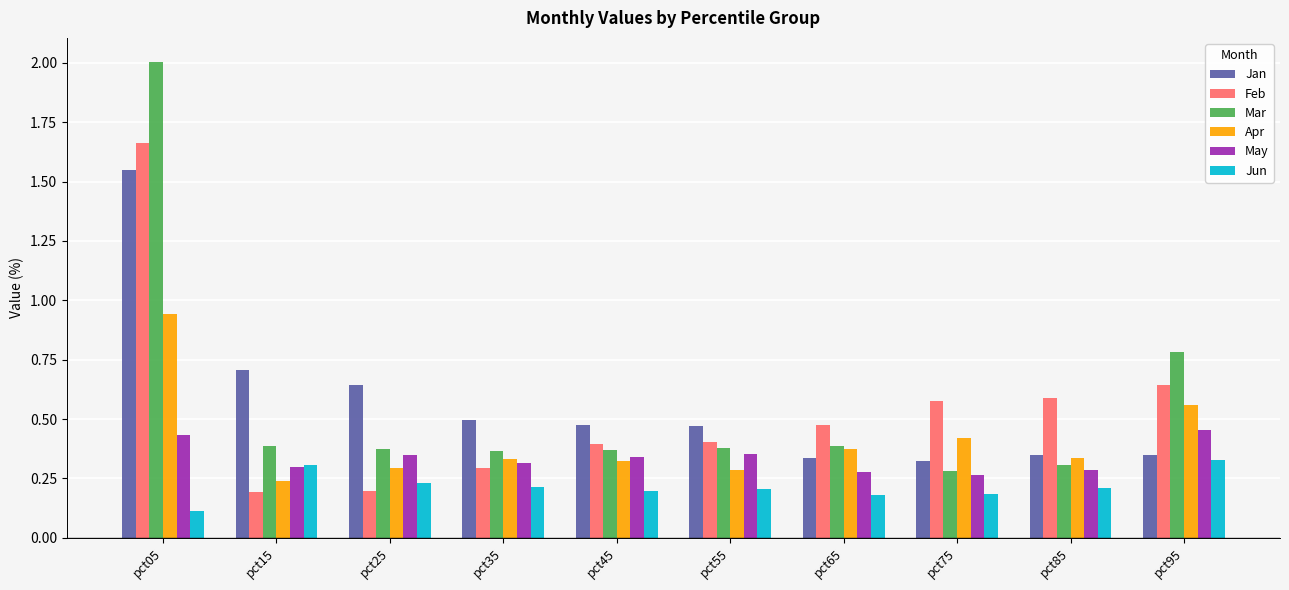

Rank the series by their maximum value, from highest to lowest.

Mar, Feb, Jan, Apr, May, Jun